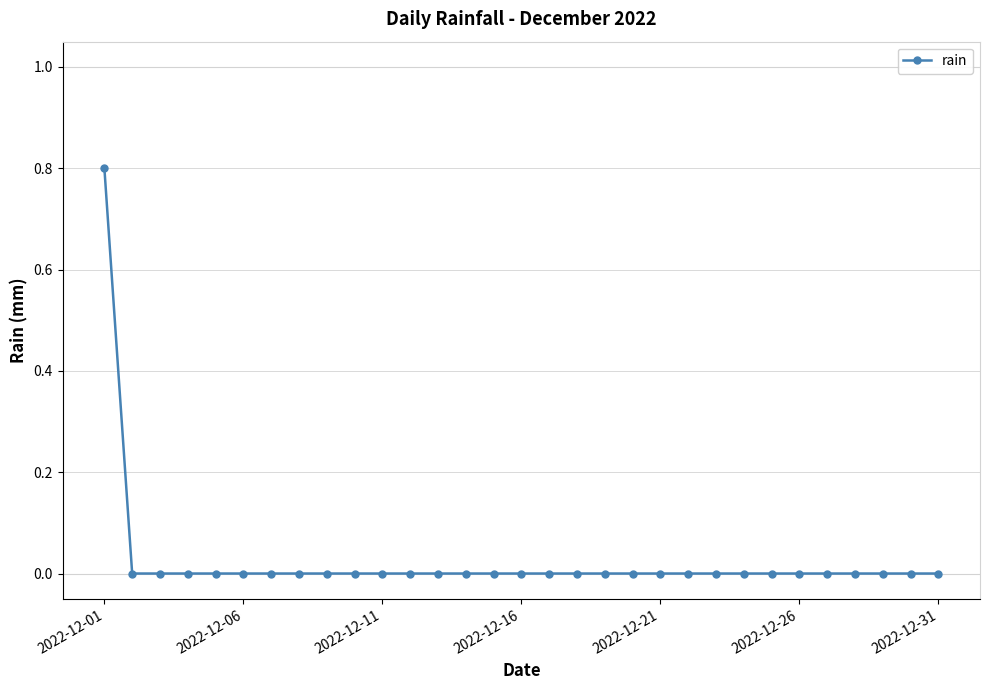

What is the greatest value displayed?

0.8